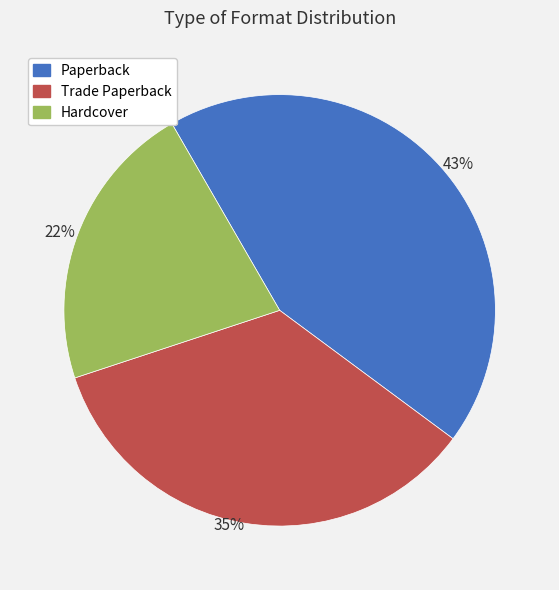

Do Hardcover and Trade Paperback together represent more than half of the pie?

Yes